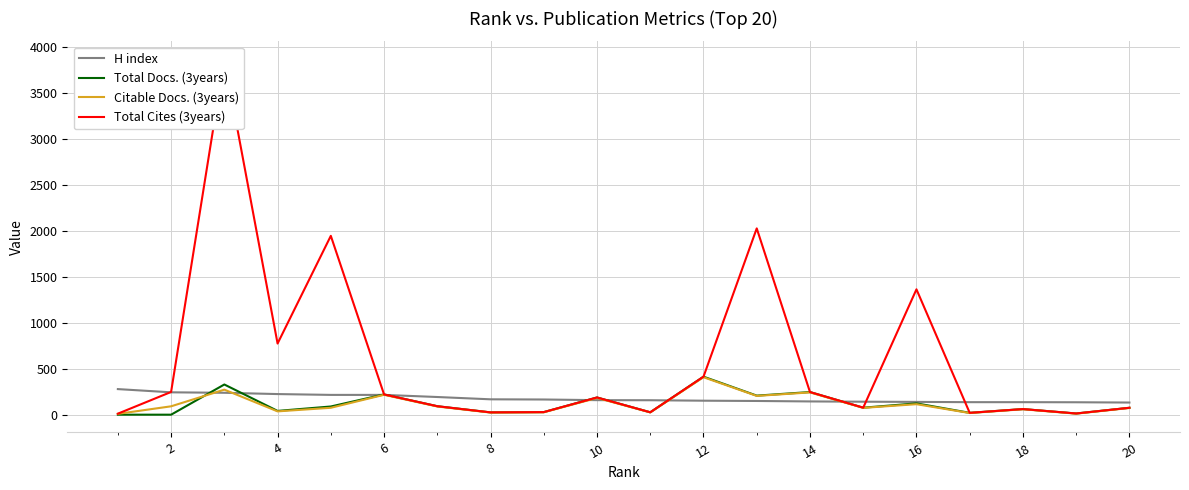

What is the label of the 2nd point from the left?

2